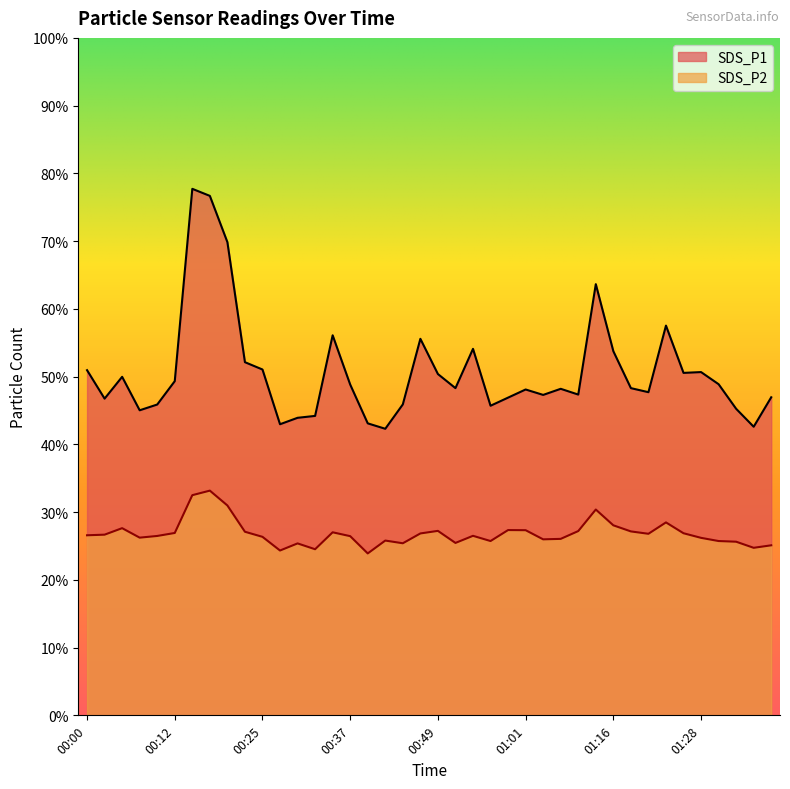

What is the minimum value shown in the chart?

23.9